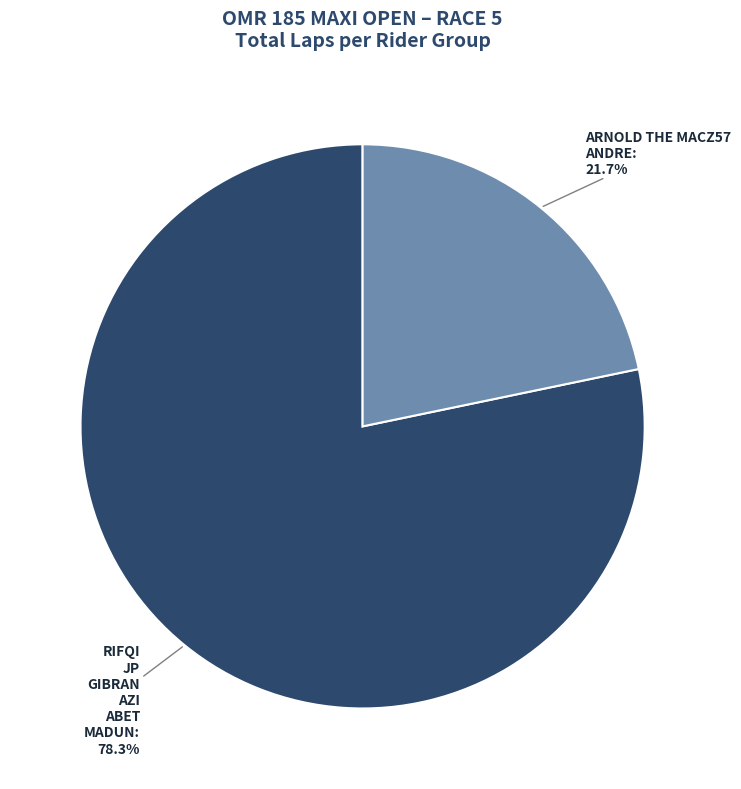

Is there a majority slice in this chart?

Yes